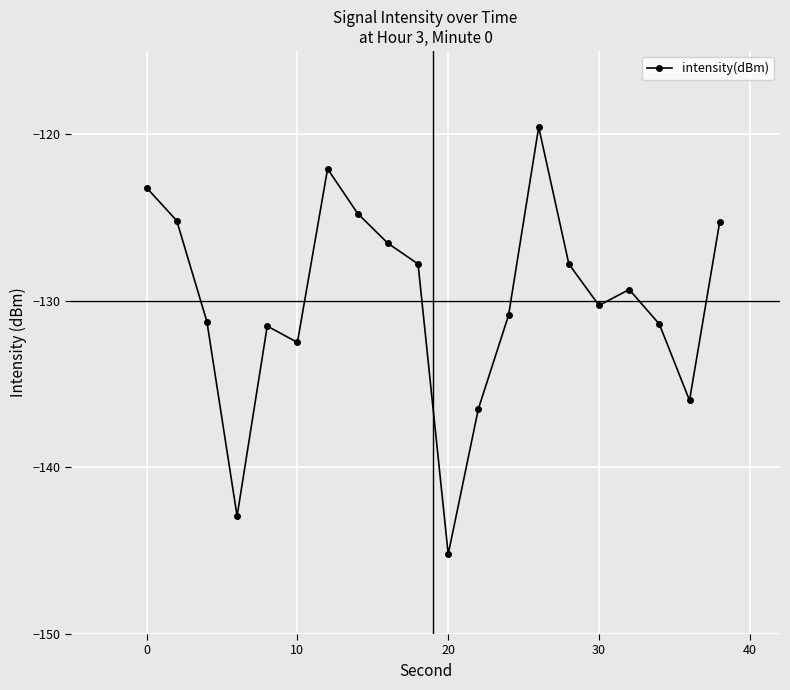

How many data points are less than -129?

11